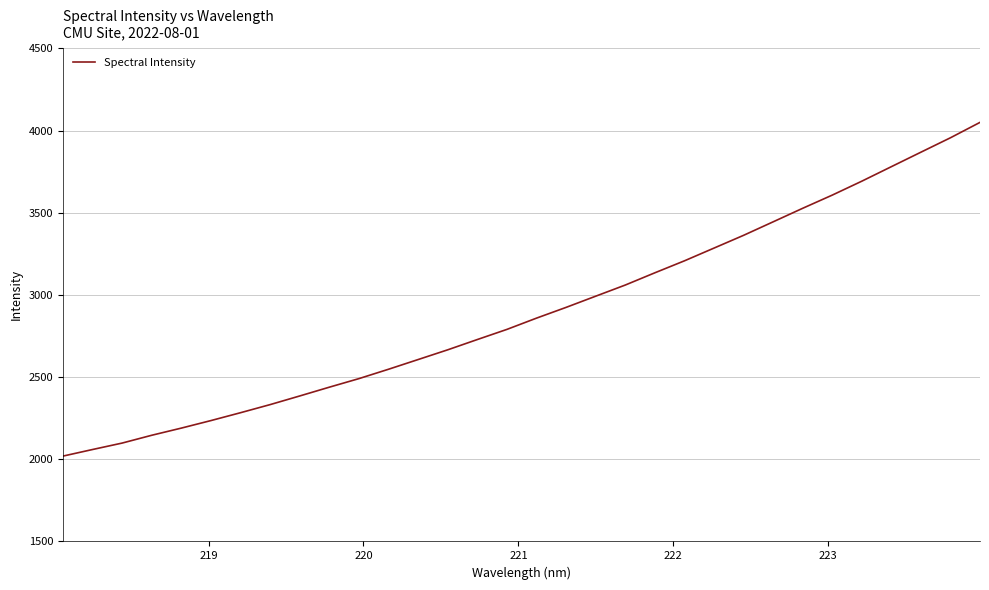

What is the maximum value shown in the chart?

4049.4